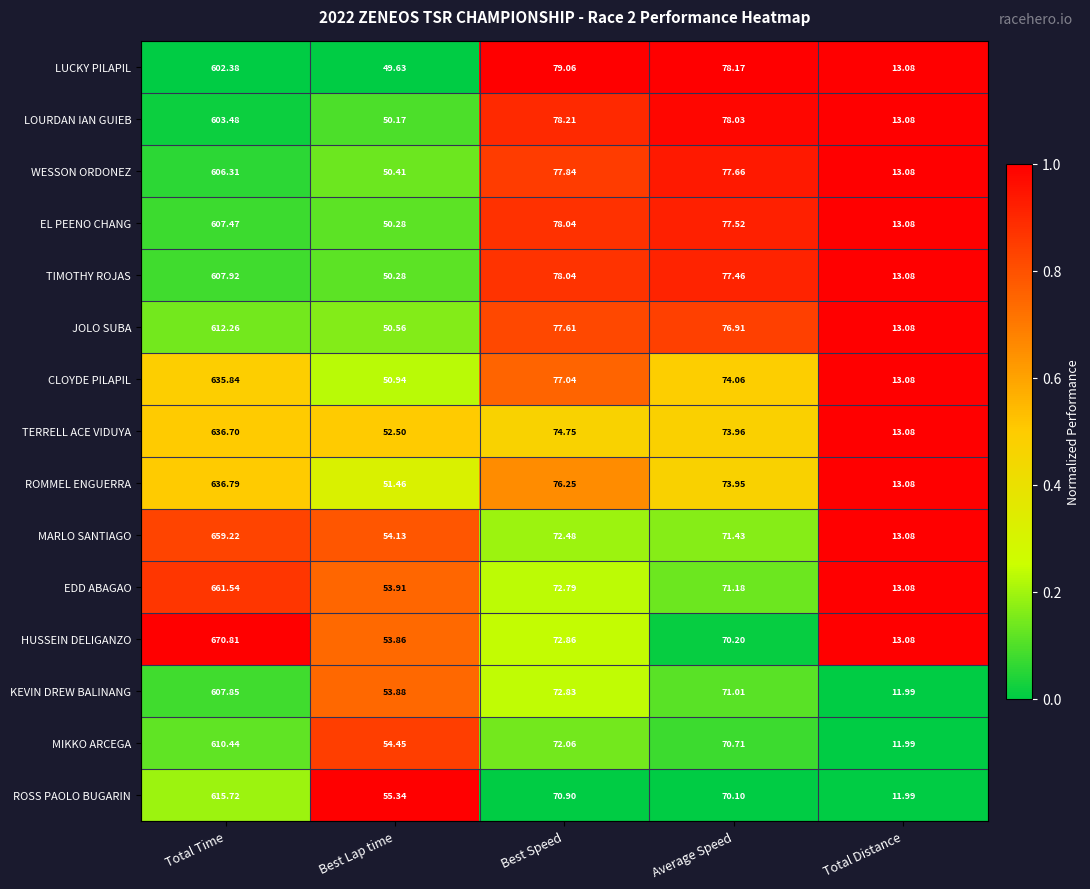

At Average Speed, list the series in order from largest to smallest.

LUCKY PILAPIL, LOURDAN IAN GUIEB, WESSON ORDONEZ, EL PEENO CHANG, TIMOTHY ROJAS, JOLO SUBA, CLOYDE PILAPIL, TERRELL ACE VIDUYA, ROMMEL ENGUERRA, MARLO SANTIAGO, EDD ABAGAO, KEVIN DREW BALINANG, MIKKO ARCEGA, HUSSEIN DELIGANZO, ROSS PAOLO BUGARIN